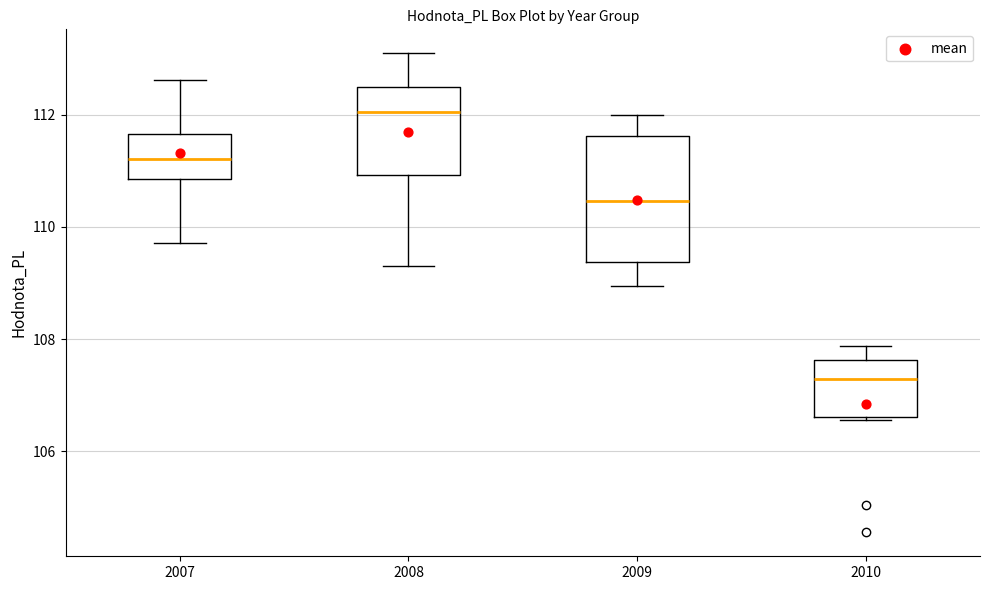

Which box has the lowest median line?

2010